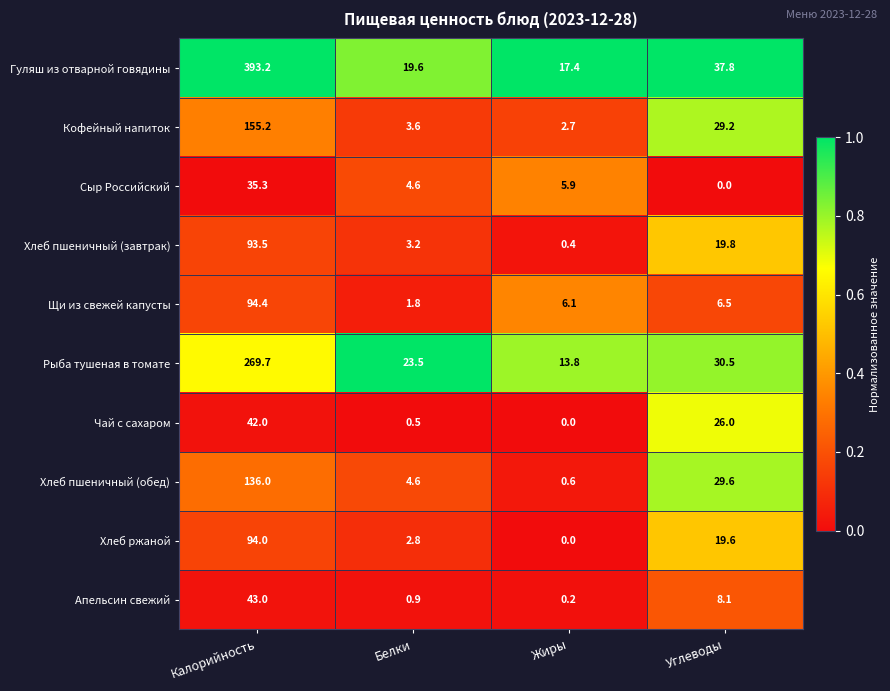

Is the value of Щи из свежей капусты at Калорийность greater than the value of Хлеб пшеничный (завтрак) at Жиры?

Yes